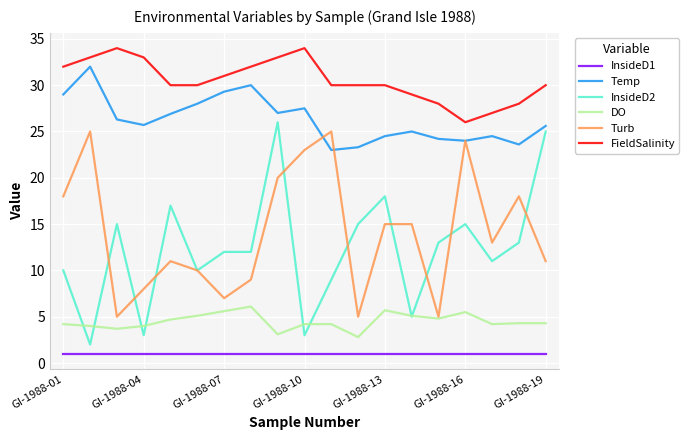

Which series has the largest total across all categories?

FieldSalinity